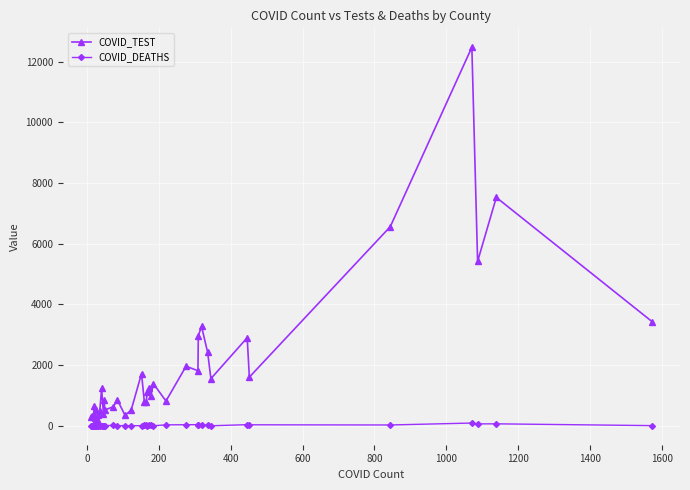

What is the label of the 4th point from the left?

400